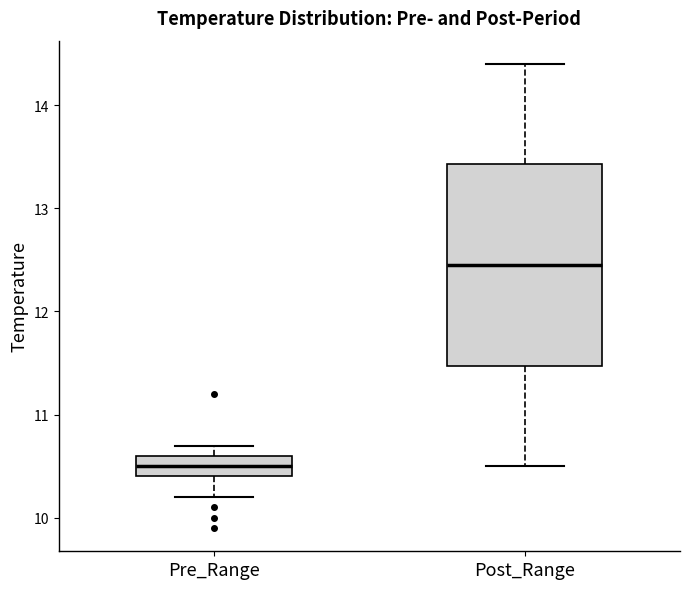

Reading left to right, read every box against the y-axis: the position of its median line, the range the box covers, and the ends of its whiskers. The values are not printed on the chart, so give them approximately, as read against the axis.

Pre_Range: median 10.5, box 10.4 to 10.6, whiskers 10.2 to 10.7
Post_Range: median 12.5, box 11.5 to 13.4, whiskers 10.5 to 14.4